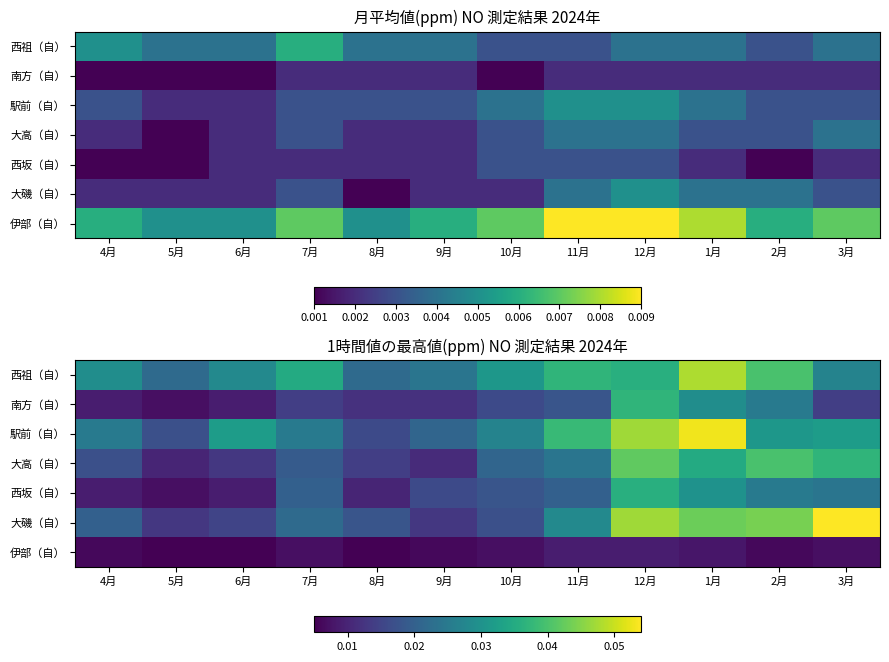

Which label corresponds to the largest value in the chart?

3月